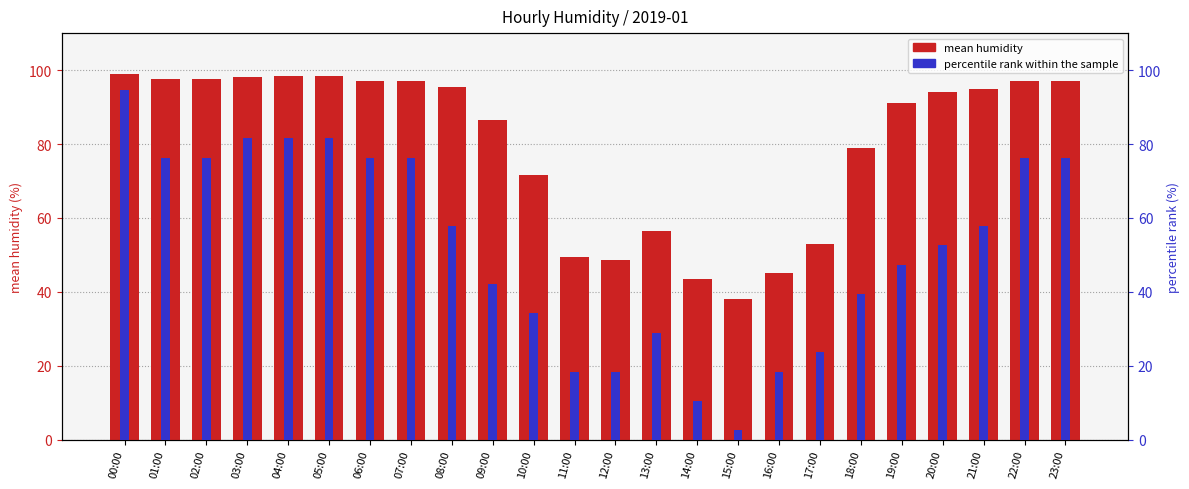

What are all the series names shown in the legend?

mean humidity, percentile rank within the sample